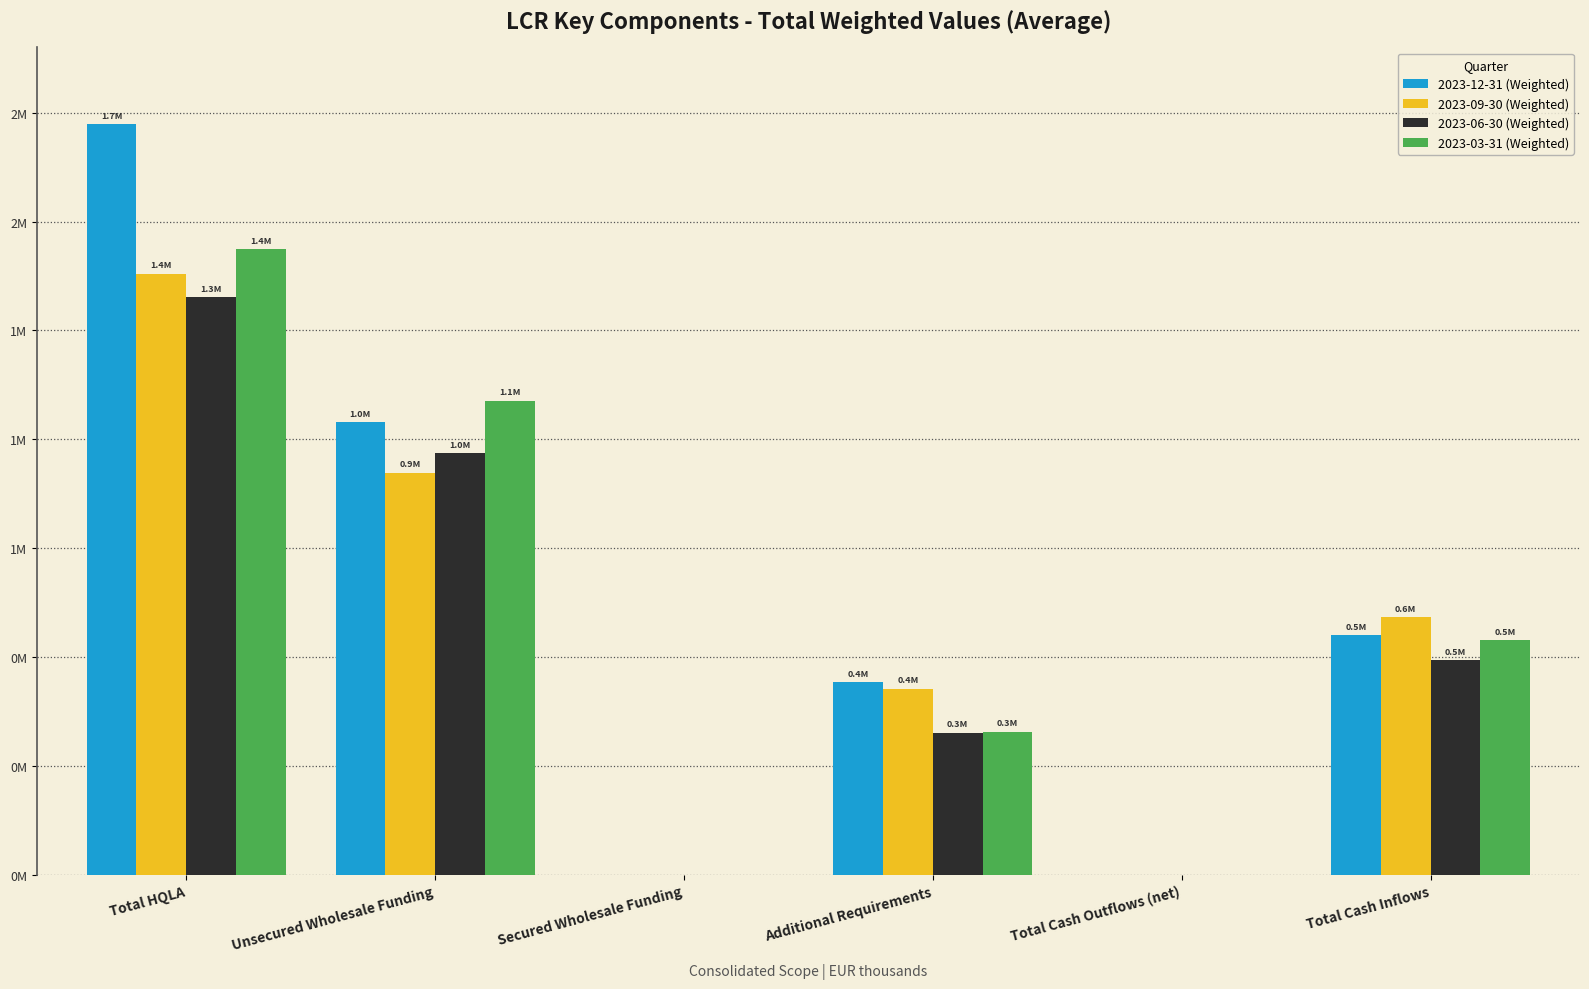

The value of 2023-06-30 (Weighted) at Total Cash Inflows is 880070.9. True or false?

False